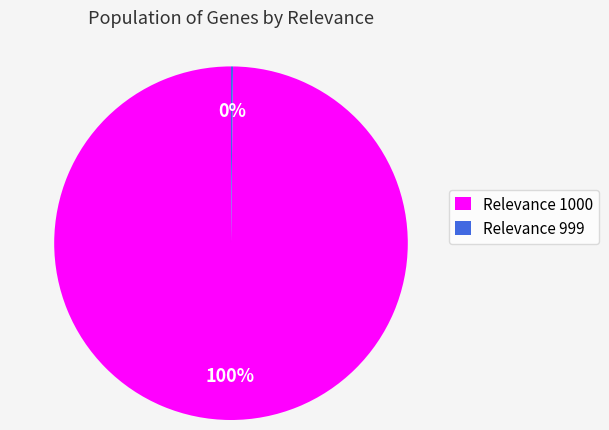

What is the largest slice in the pie chart?

Relevance 1000